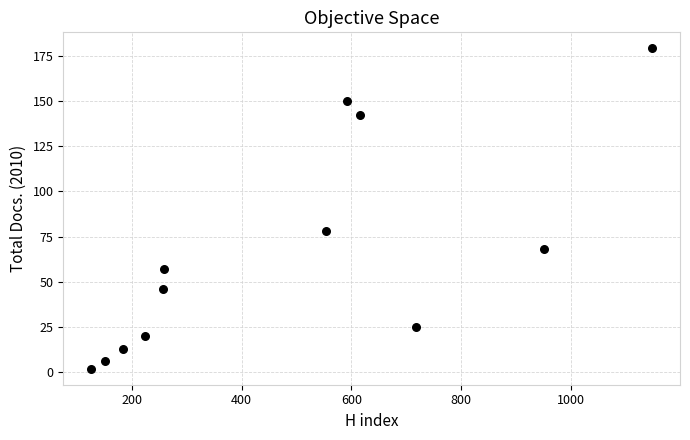

What Y value in the scatter plot is closest to 90?

78